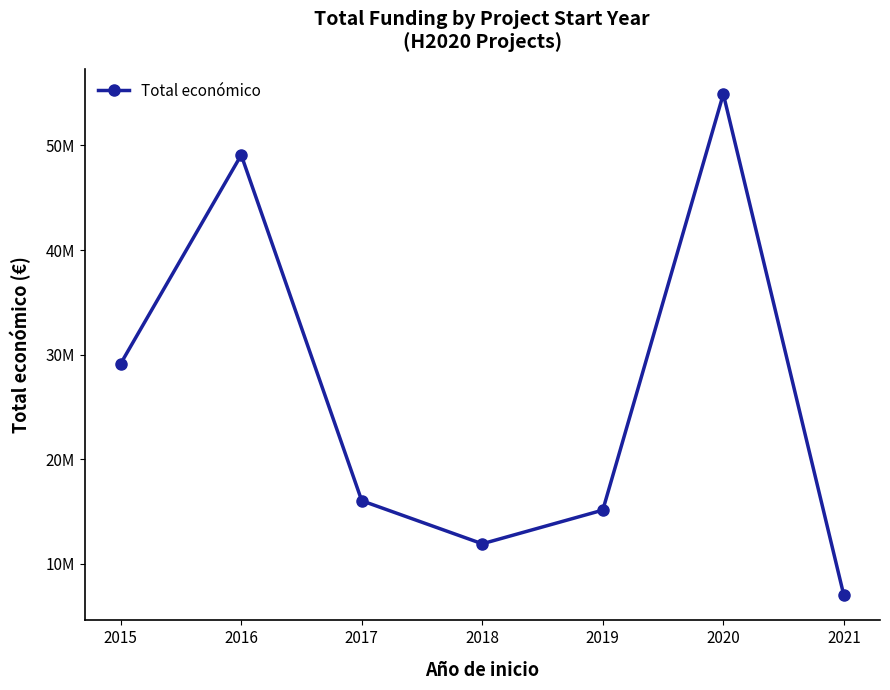

How many interior local valleys (lower than both neighbors) does the data have?

1